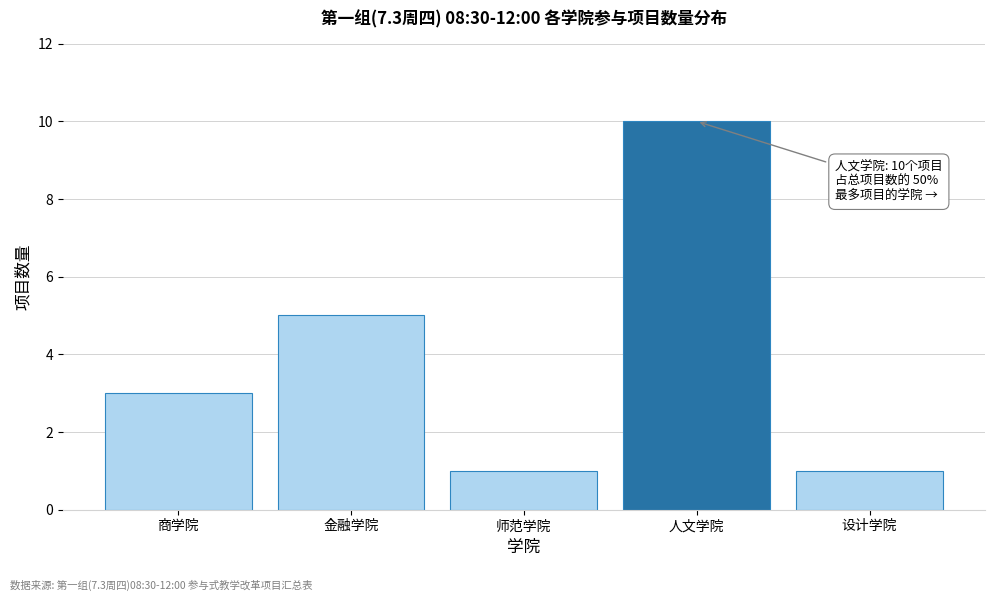

Reading left to right, list all the values displayed in this chart.

商学院=3	金融学院=5	师范学院=1	人文学院=10	设计学院=1